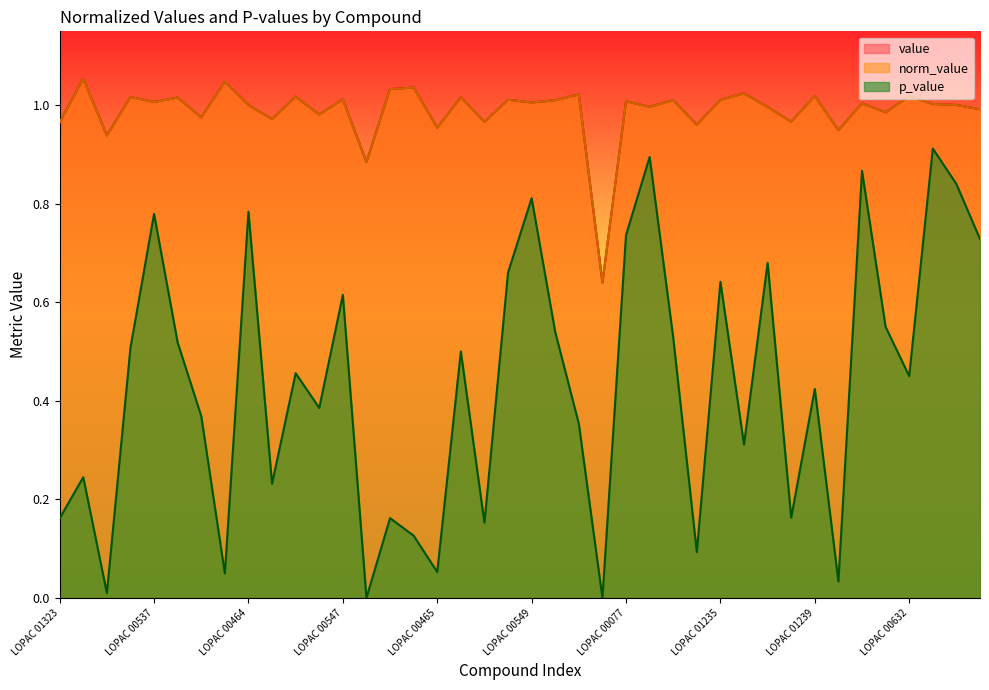

What are all the series names shown in the legend?

value, norm_value, p_value